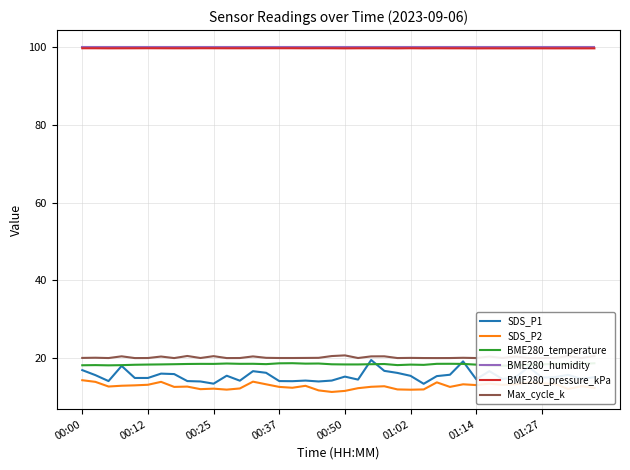

True or false: BME280_humidity and SDS_P1 intersect in this chart.

False